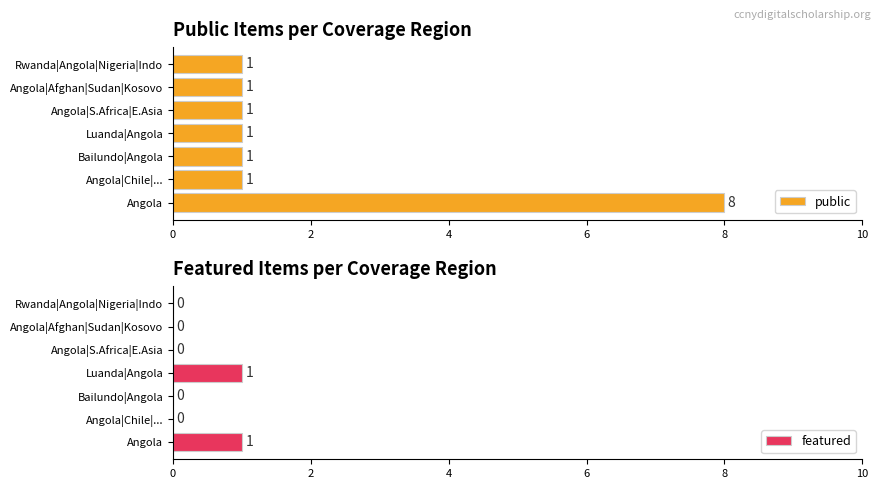

The value of featured at Bailundo|Angola is 0. True or false?

True